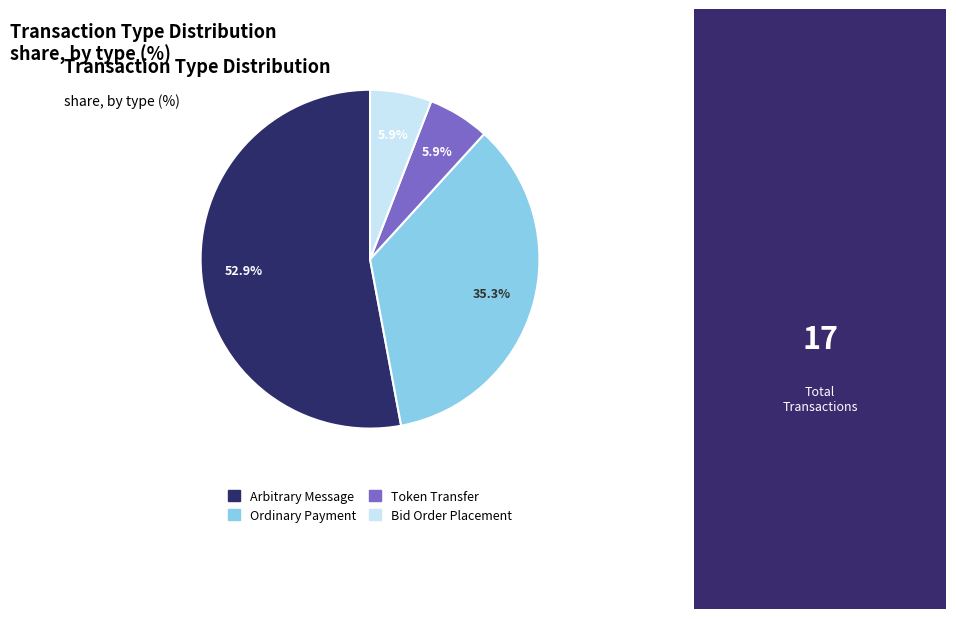

What percentage is the Arbitrary Message slice, to the nearest percent?

53%